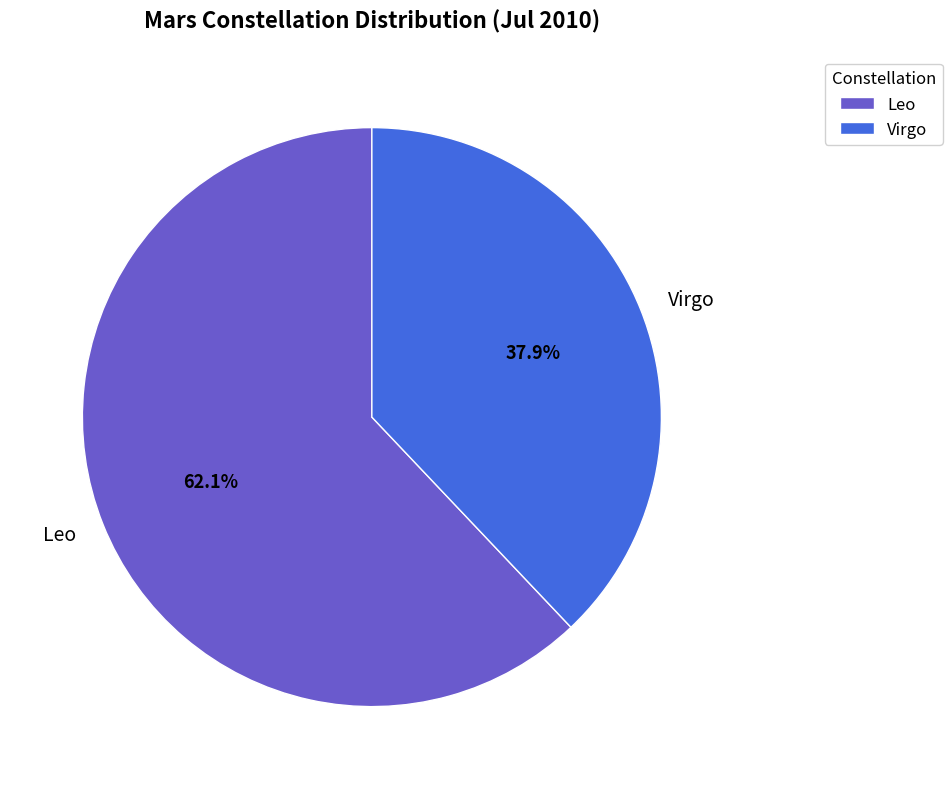

To the nearest percent, what percentage of the pie is Virgo?

38%